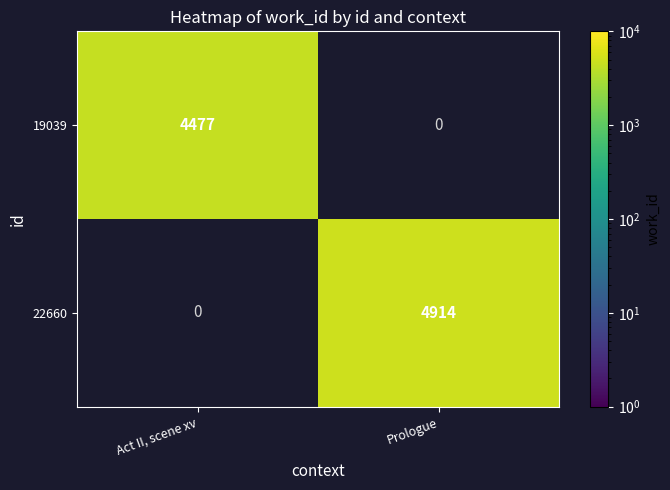

The 22660 series shows 4914 at Prologue. True or false?

True